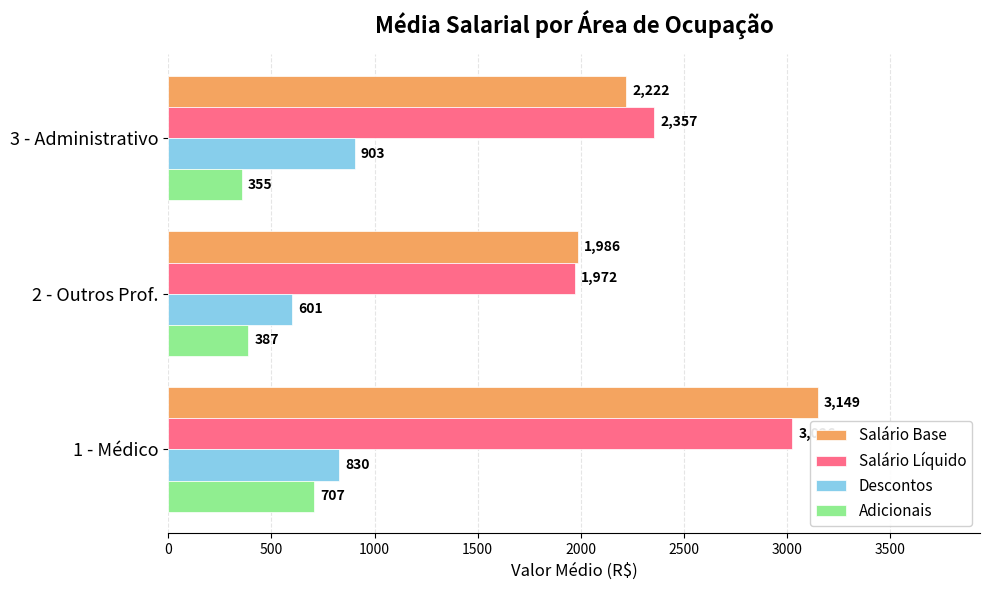

Rank the series at 2 - Outros Prof. from lowest to highest value.

Adicionais, Descontos, Salário Líquido, Salário Base